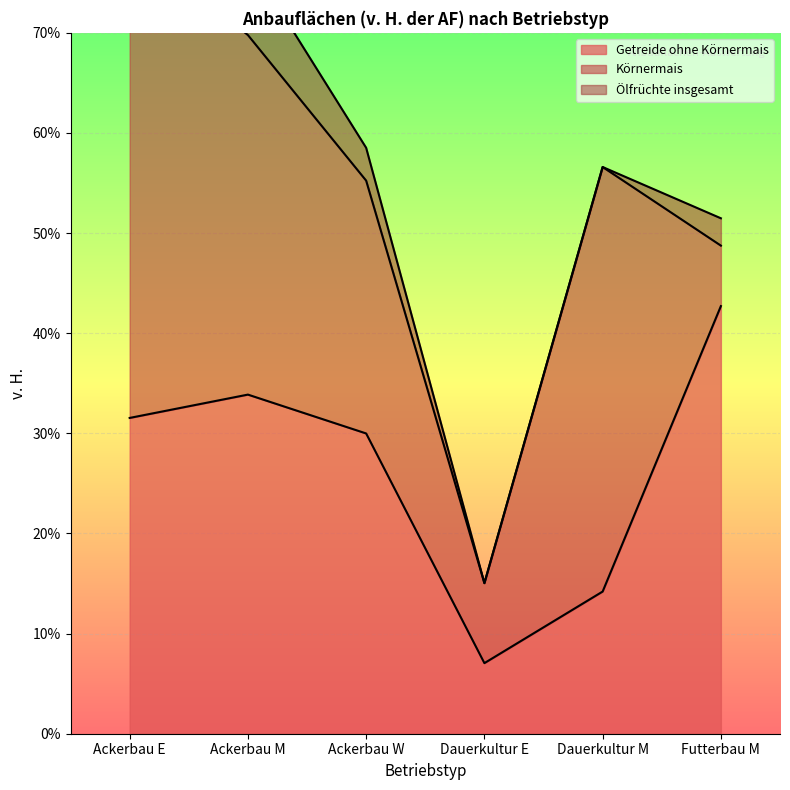

The value of Getreide ohne Körnermais at Ackerbau E is 31.5. True or false?

True